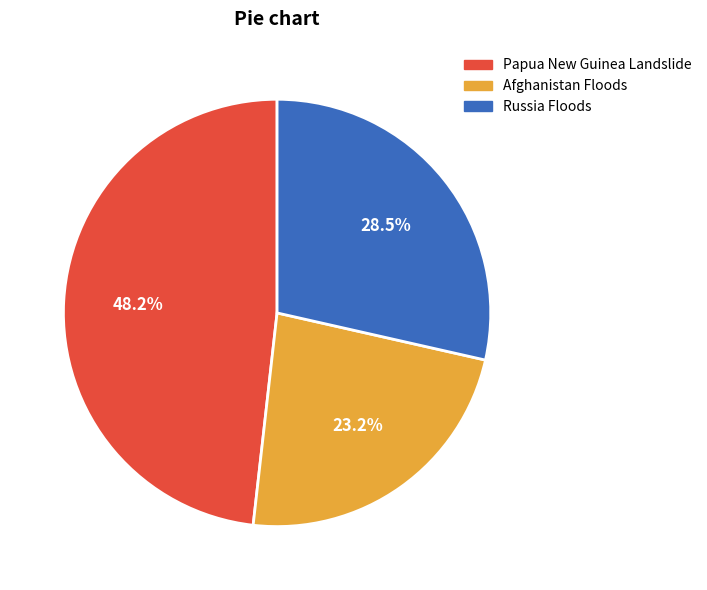

Which has a higher value, Afghanistan Floods or Russia Floods?

Russia Floods